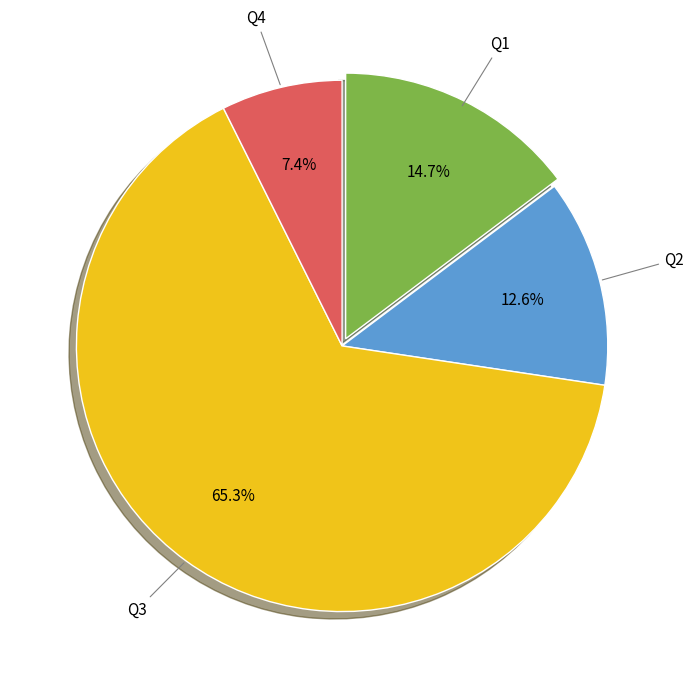

What percentage is the Q1 slice, to the nearest percent?

15%